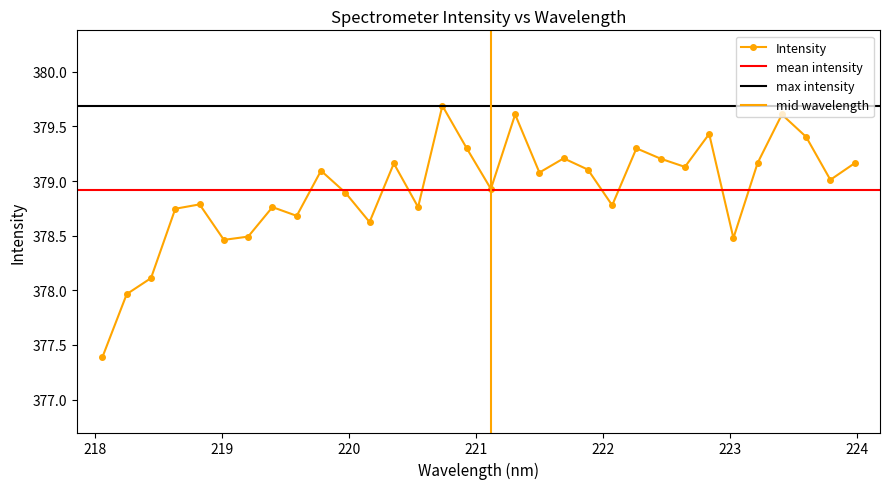

What is the sum of all values?

12125.5